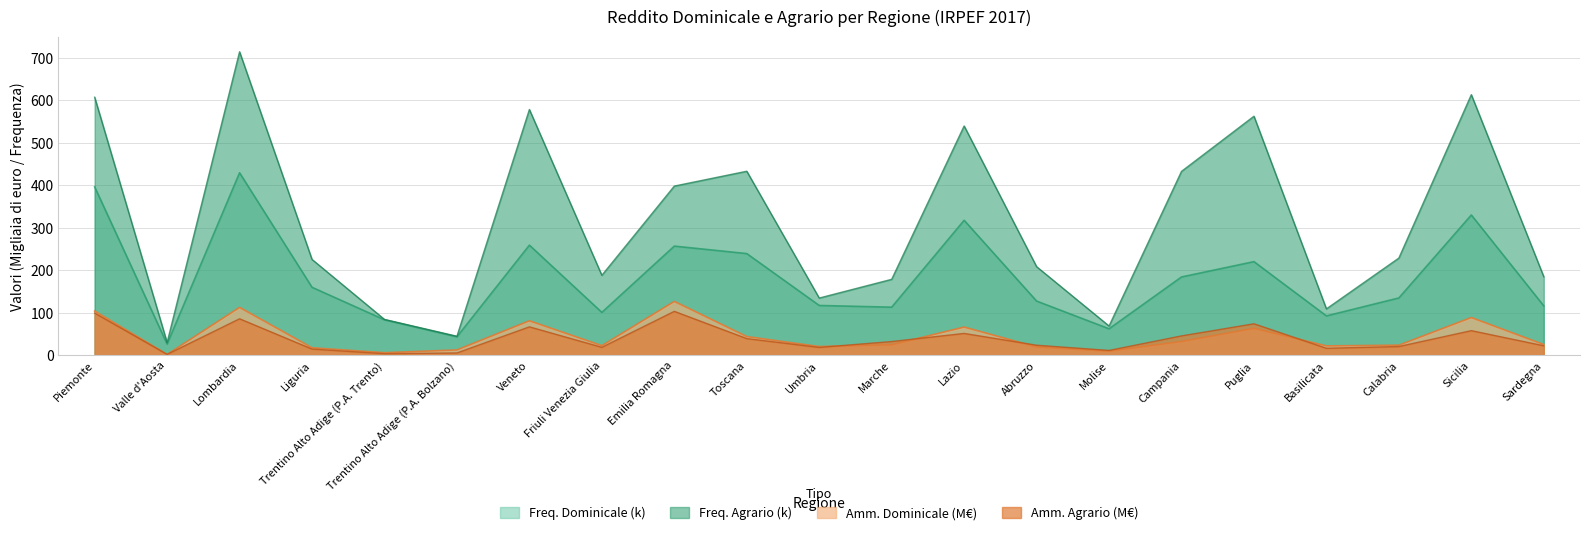

Where does the Freq. Dominicale series first go above 134?

Piemonte